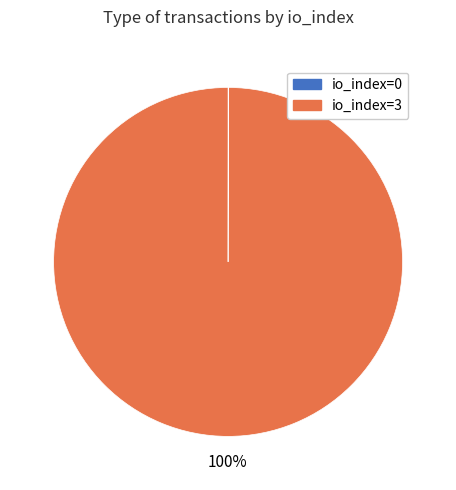

The io_index=3 slice represents 100% of the pie. True or false?

True